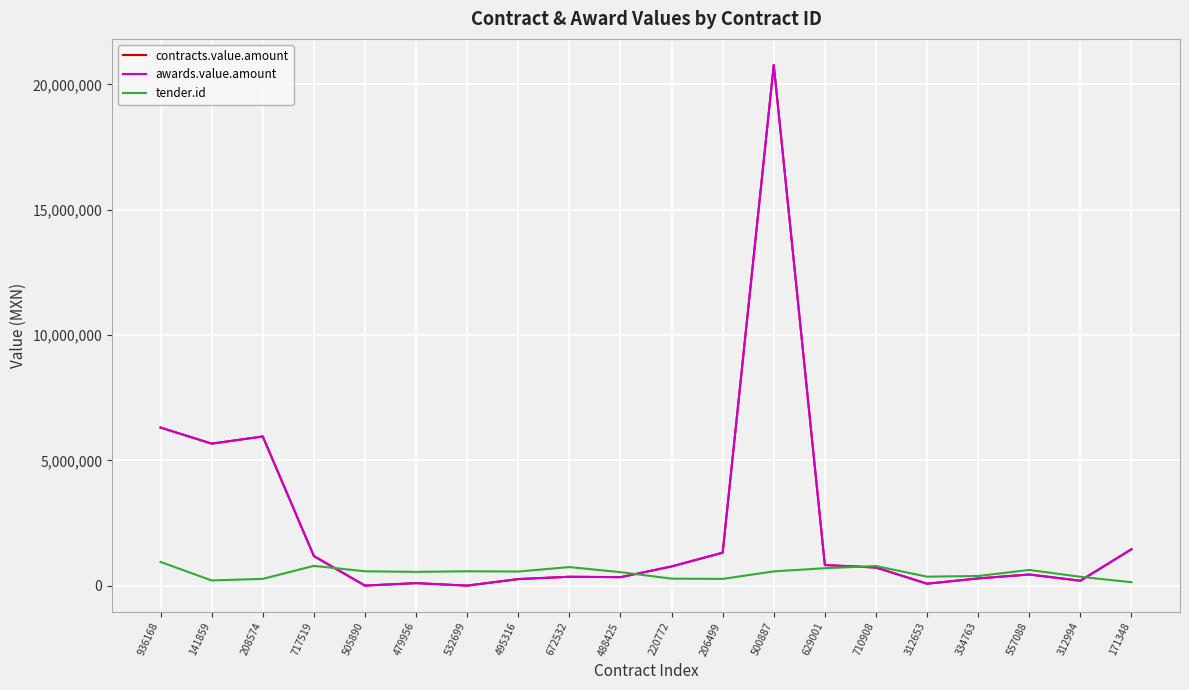

What is the greatest value displayed?

20776694.2